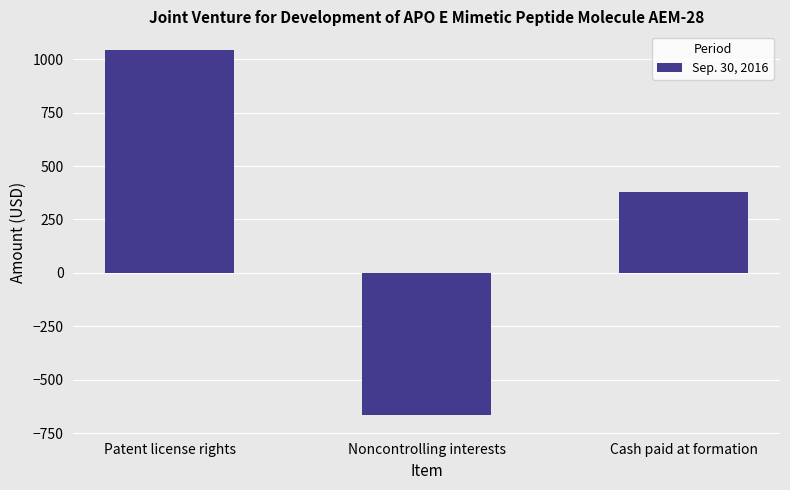

Reading left to right, transcribe all the data shown in this chart.

1045	-667	378